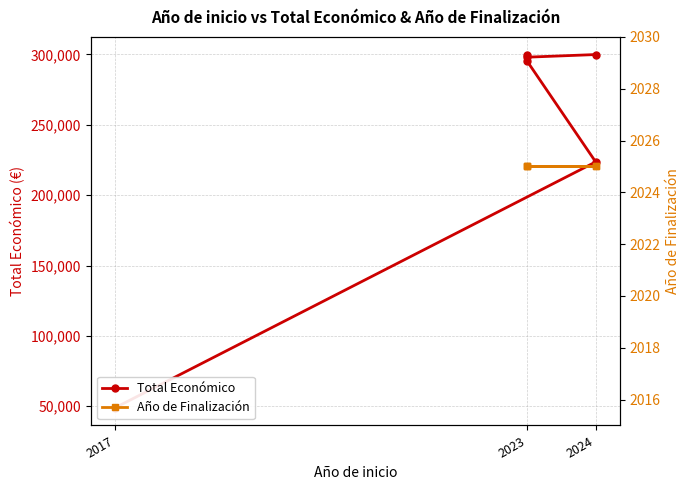

List the labels in order of value, smallest first.

2017, 2024, 2023, 2023, 2023, 2024